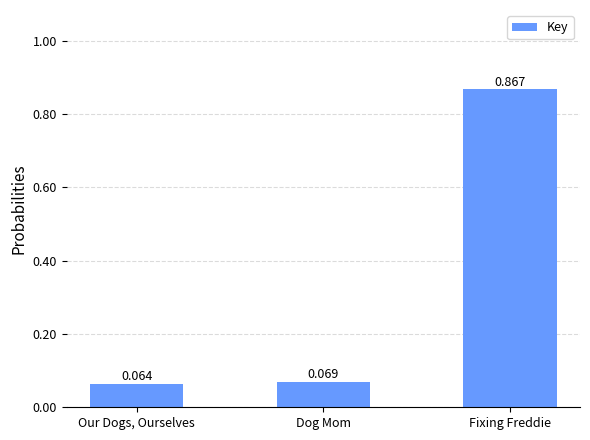

Which has a higher value, Our Dogs, Ourselves or Fixing Freddie?

Fixing Freddie